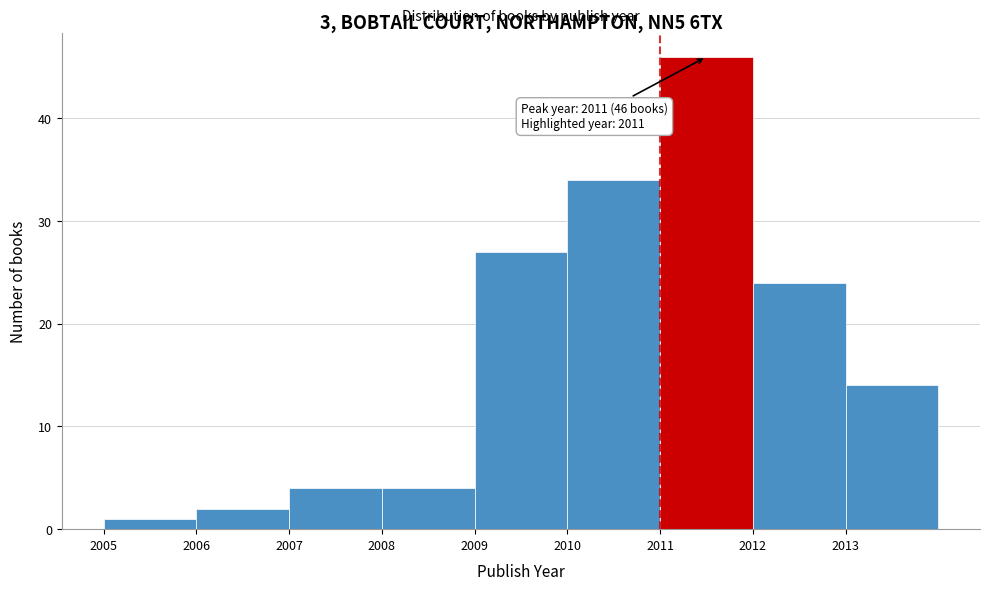

Which range on the x-axis has the tallest bar?

2011 to 2012